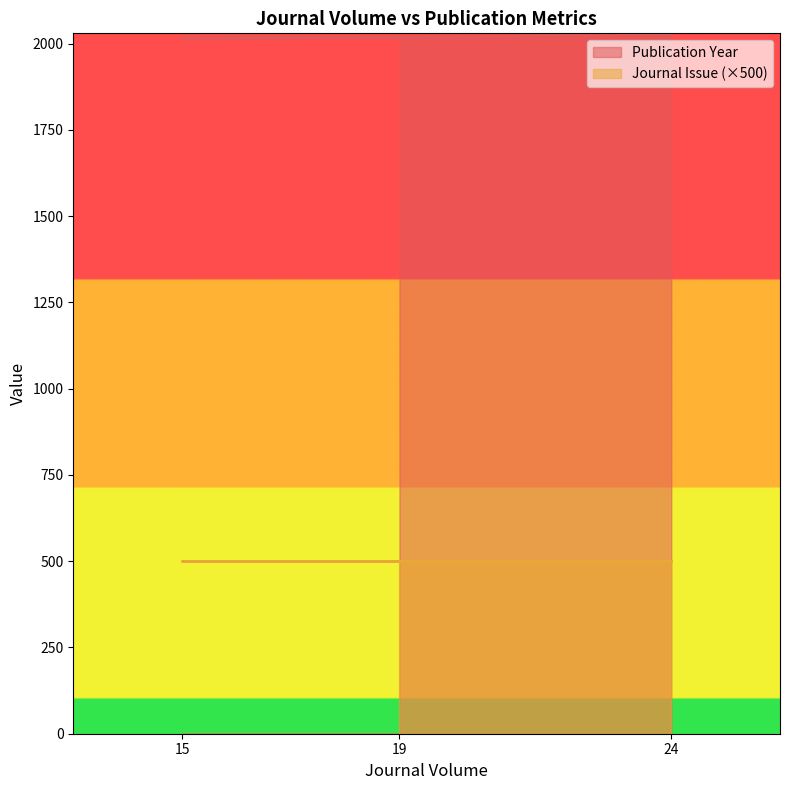

How many lines are shown in the chart?

2